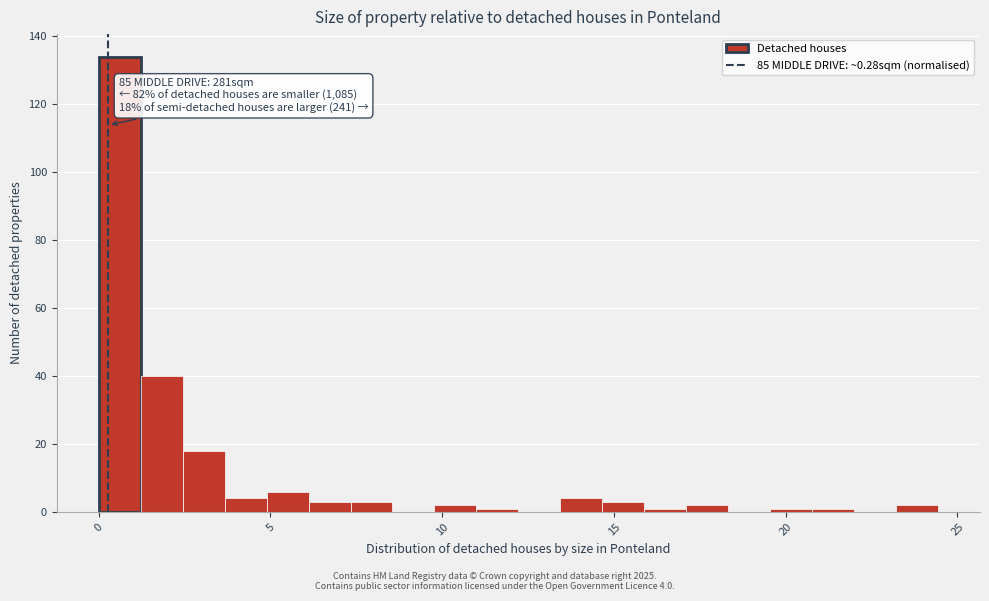

Around what value on the x-axis is the tallest bar? Give the approximate position of its centre, as read against the axis.

0.5